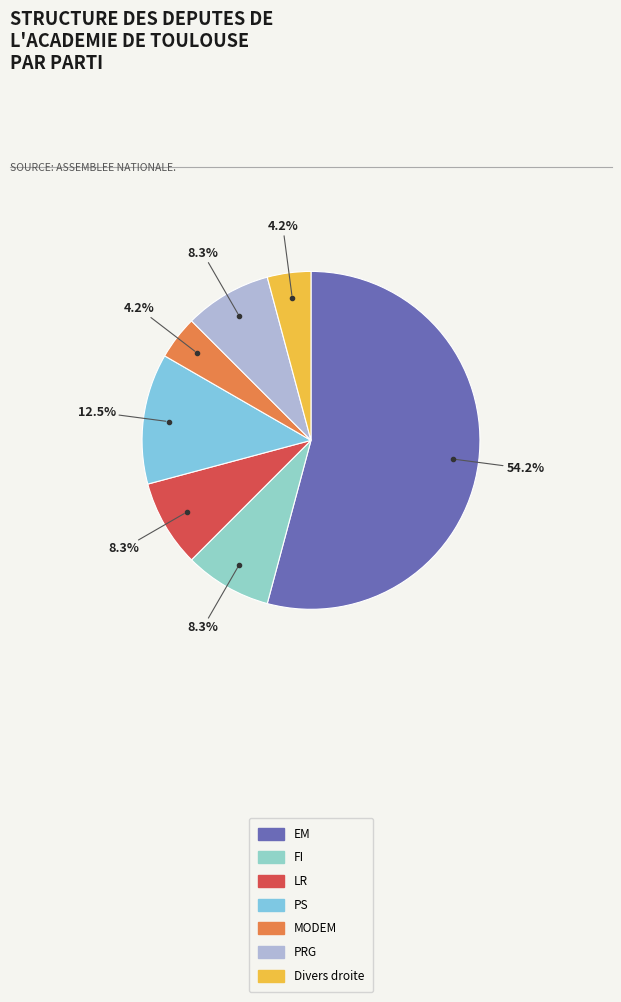

What is the smallest slice in the pie chart?

MODEM